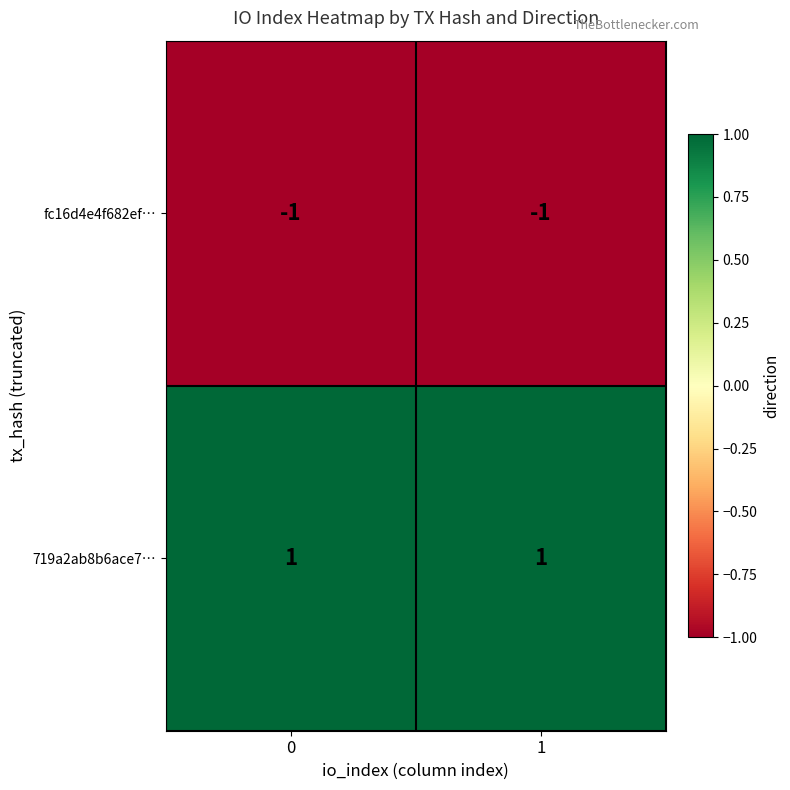

List the series in order of their overall mean, highest first.

719a2ab8b6ace7…, fc16d4e4f682ef…